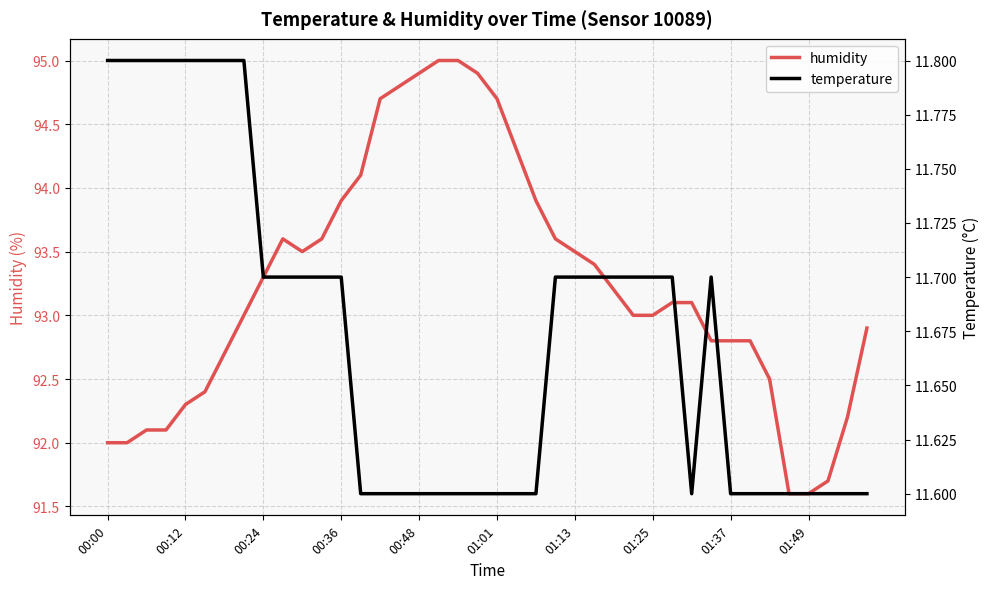

Is it true that humidity equals 92.3 at 00:12?

True